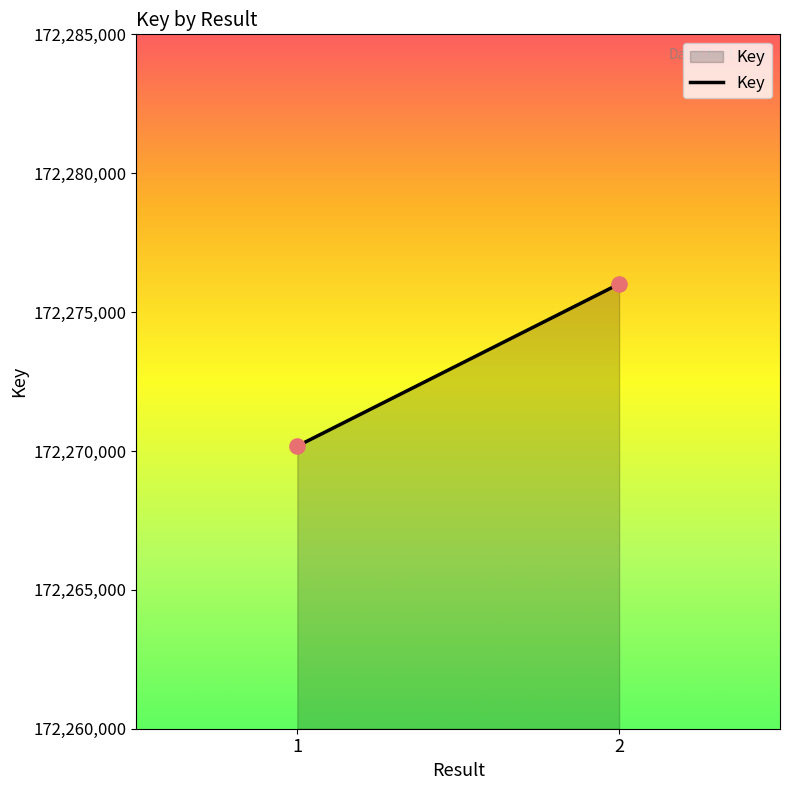

What is the average Y value?

172273094